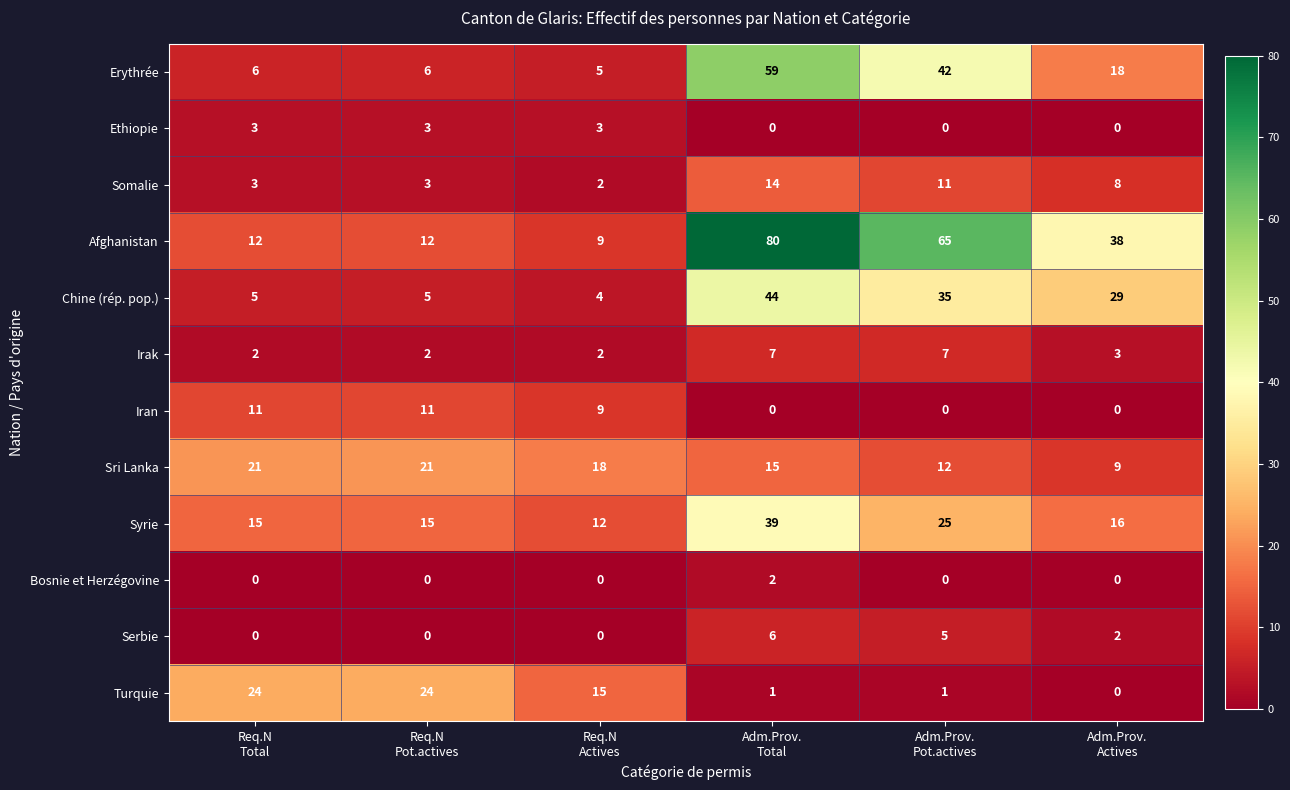

List the series in order of their peak value, lowest first.

Bosnie et Herzégovine, Ethiopie, Serbie, Irak, Iran, Somalie, Sri Lanka, Turquie, Syrie, Chine (rép. pop.), Erythrée, Afghanistan